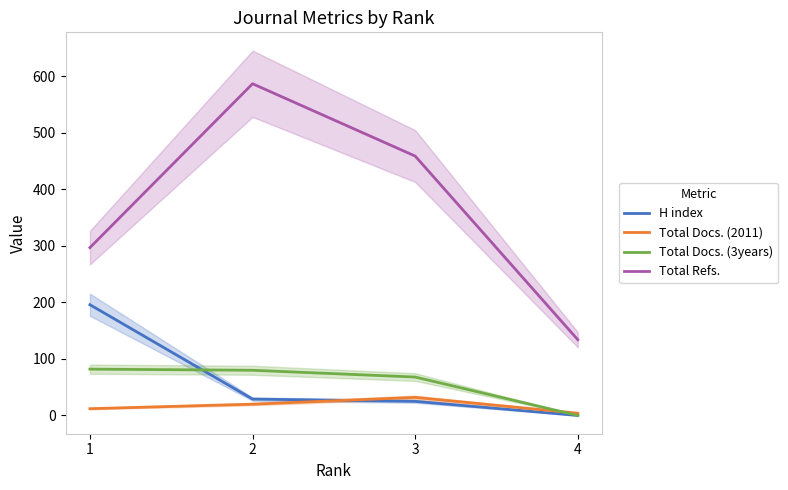

What is the value of the Total Docs. (3years) point at the 2nd from the left?

80